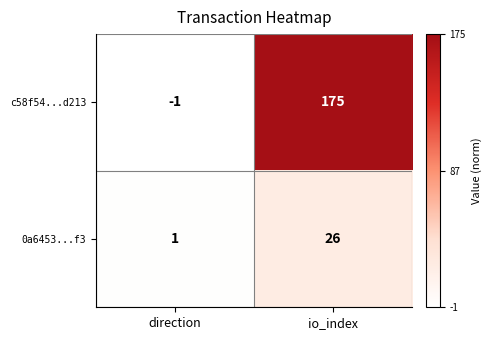

What is the greatest value displayed?

175